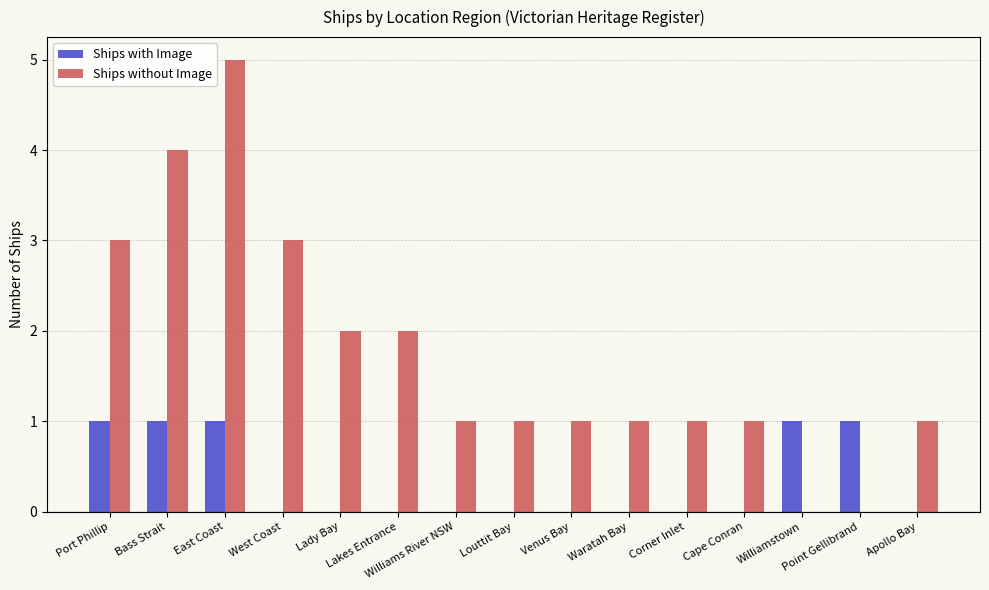

What is the greatest value displayed?

5